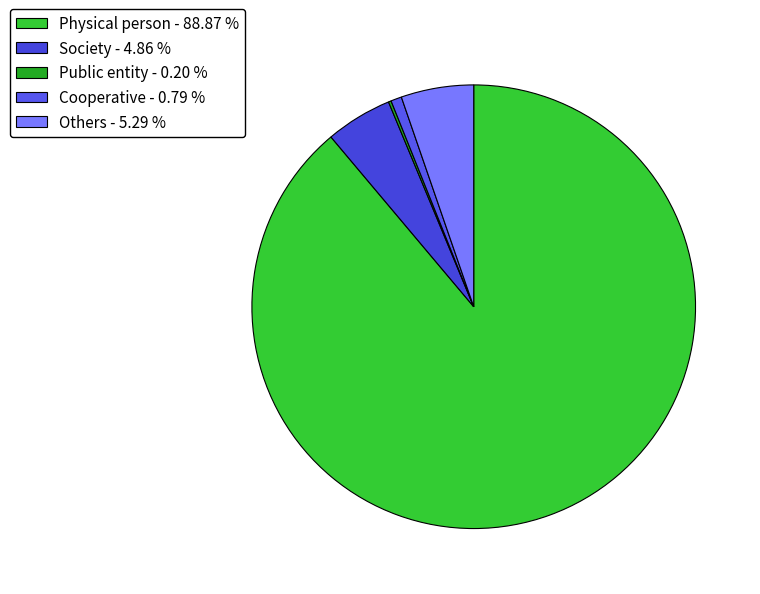

What percentage is the Others slice, to the nearest percent?

5%